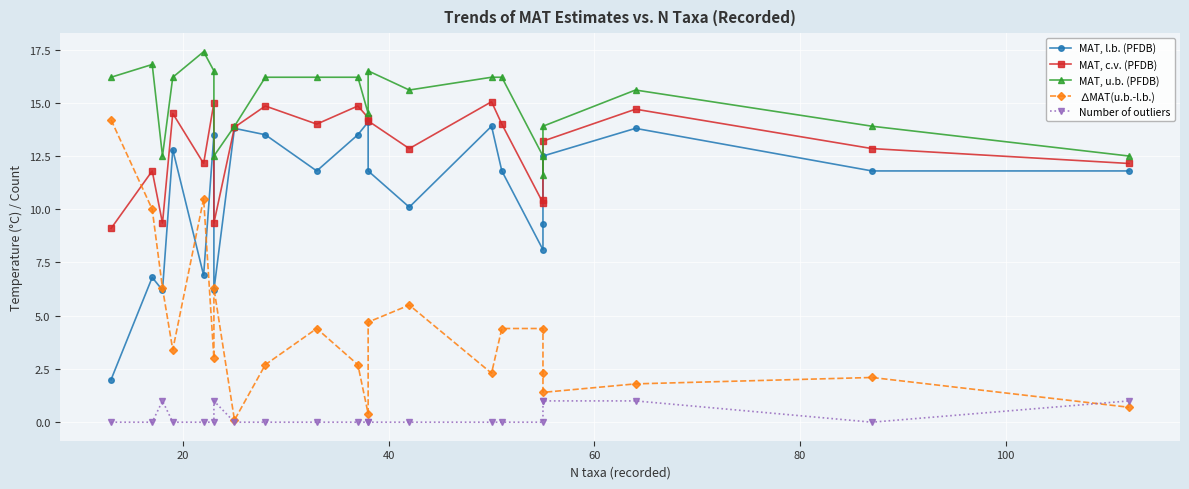

Is the value of MAT, u.b. (PFDB) at 7 greater than the value of Number of outliers at 16?

Yes